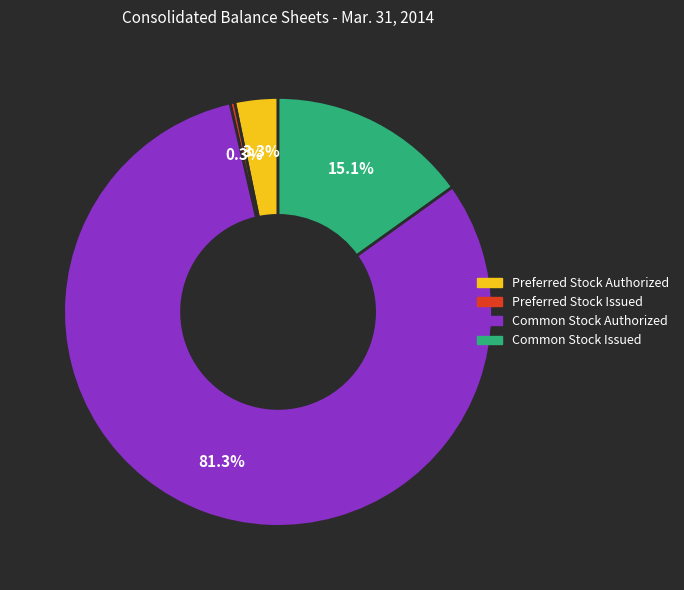

Is there a majority slice in this chart?

Yes